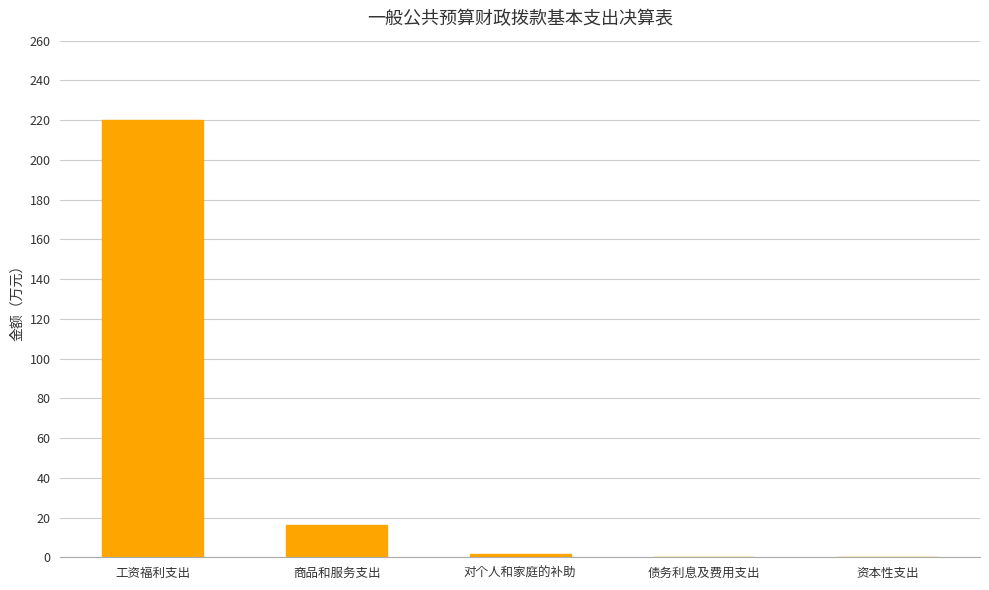

What is the change in value from 对个人和家庭的补助 to 资本性支出?

-1.8